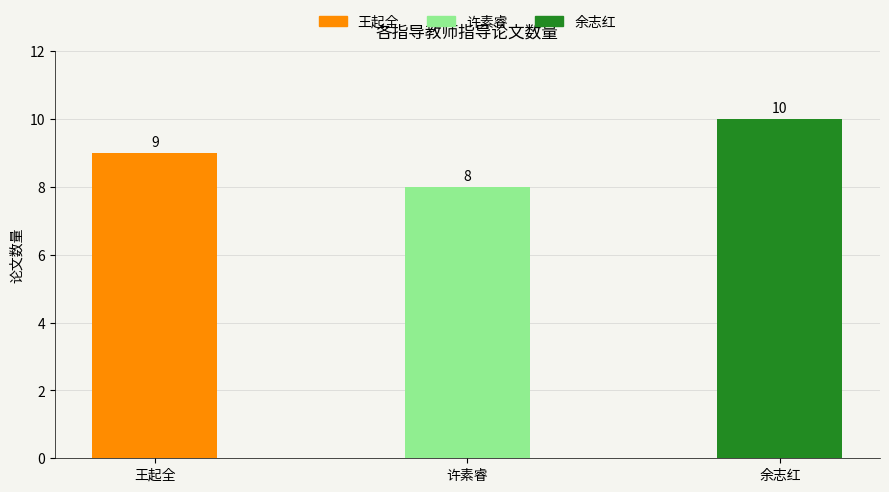

List the labels in order of value, smallest first.

许素睿, 王起全, 余志红